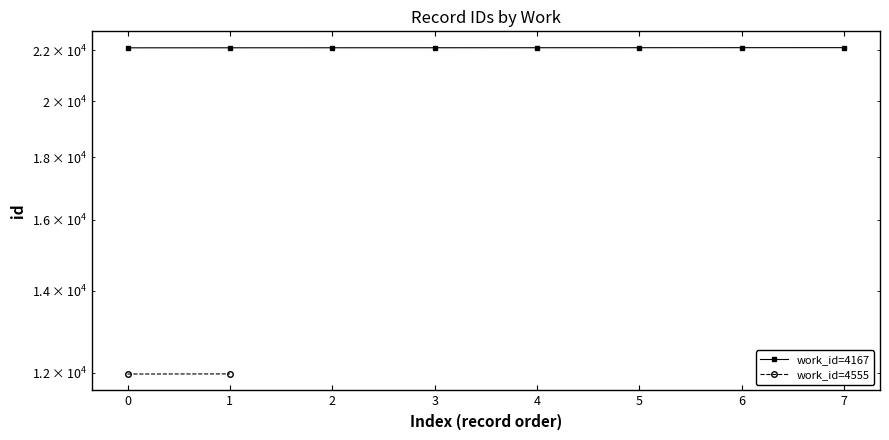

What is the maximum value shown in the chart?

22115